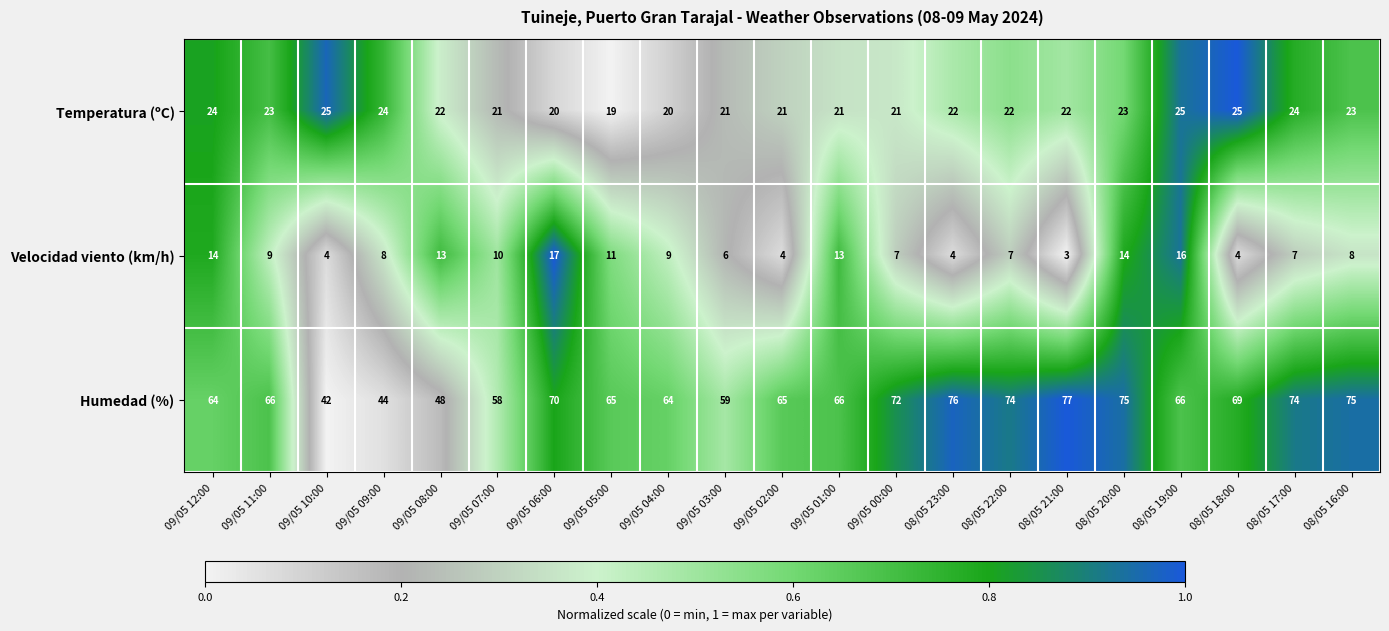

What is the sum of all Velocidad viento (km/h) values?

188